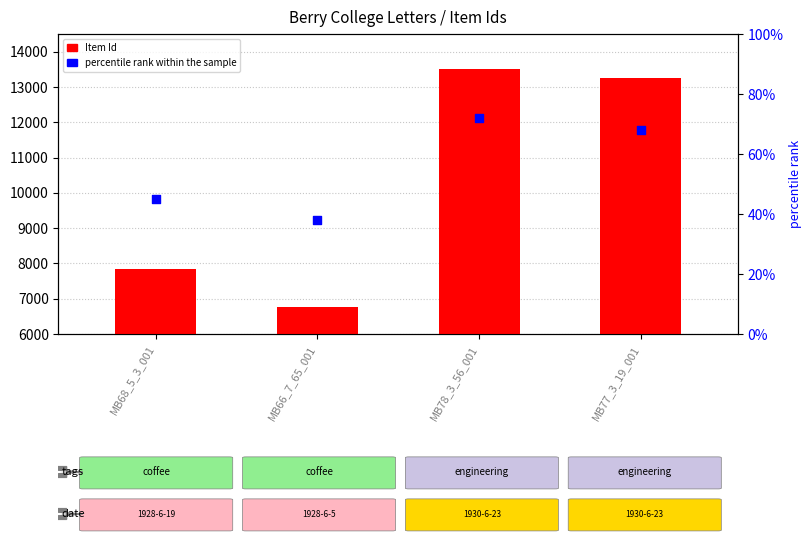

At which category is the sum across all series the highest?

MB78_3_56_001